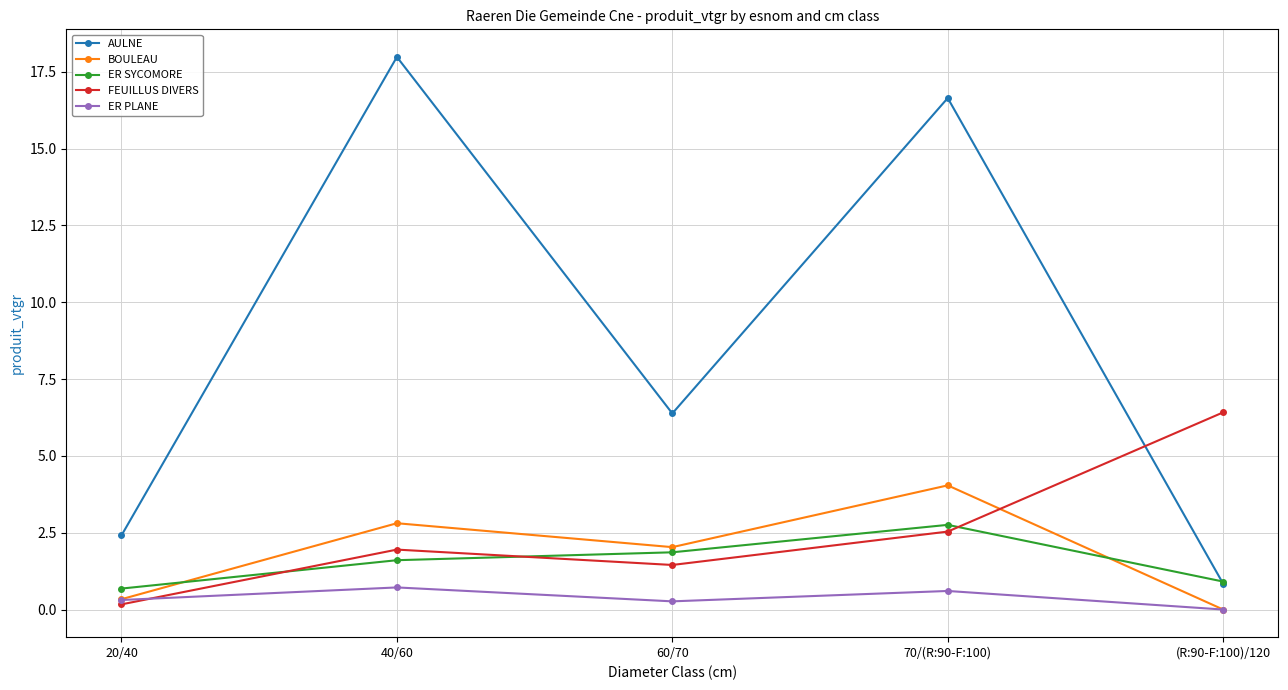

True or false: BOULEAU has a value of 0.0 at (R:90-F:100)/120.

True